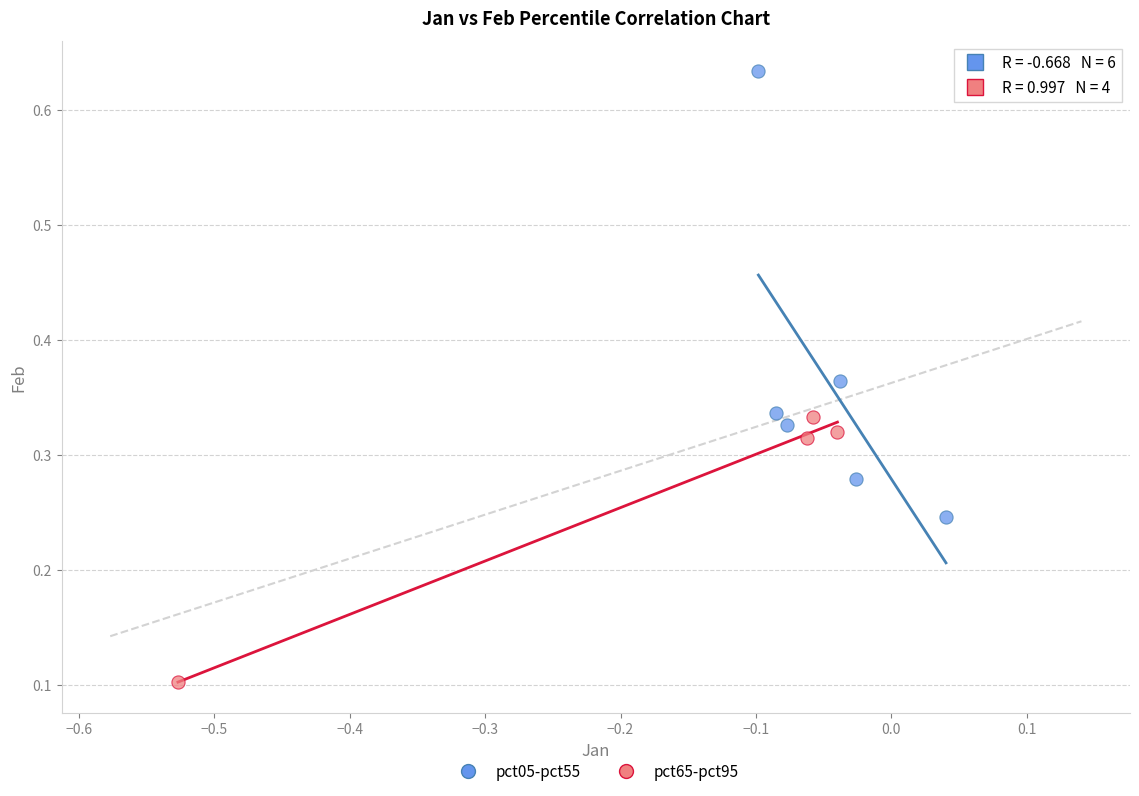

Which series has the widest spread of Y values?

pct05-pct55